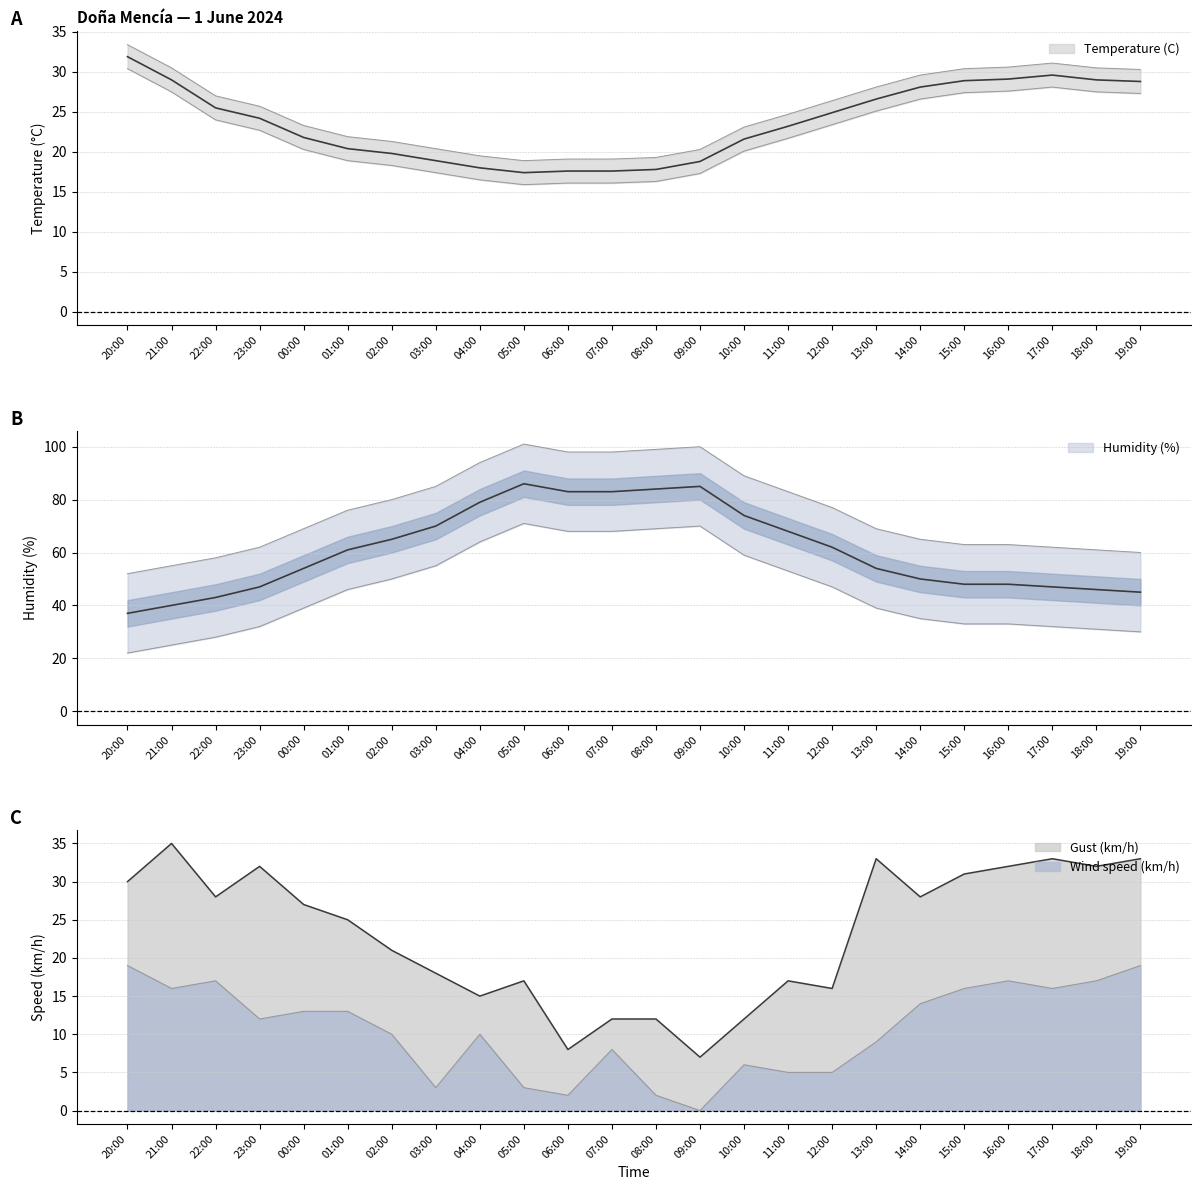

Reading left to right, list all the values displayed in this chart.

Temperature (C): 20:00=31.9	21:00=29.0	22:00=25.5	23:00=24.2	00:00=21.8	01:00=20.4	02:00=19.8	03:00=18.9	04:00=18.0	05:00=17.4	06:00=17.6	07:00=17.6	08:00=17.8	09:00=18.8	10:00=21.6	11:00=23.2	12:00=24.9	13:00=26.6	14:00=28.1	15:00=28.9	16:00=29.1	17:00=29.6	18:00=29.0	19:00=28.8
Humidity (%): 20:00=37.0	21:00=40.0	22:00=43.0	23:00=47.0	00:00=54.0	01:00=61.0	02:00=65.0	03:00=70.0	04:00=79.0	05:00=86.0	06:00=83.0	07:00=83.0	08:00=84.0	09:00=85.0	10:00=74.0	11:00=68.0	12:00=62.0	13:00=54.0	14:00=50.0	15:00=48.0	16:00=48.0	17:00=47.0	18:00=46.0	19:00=45.0
Wind speed (km/h): 20:00=19.0	21:00=16.0	22:00=17.0	23:00=12.0	00:00=13.0	01:00=13.0	02:00=10.0	03:00=3.0	04:00=10.0	05:00=3.0	06:00=2.0	07:00=8.0	08:00=2.0	09:00=0.0	10:00=6.0	11:00=5.0	12:00=5.0	13:00=9.0	14:00=14.0	15:00=16.0	16:00=17.0	17:00=16.0	18:00=17.0	19:00=19.0
Gust (km/h): 20:00=30.0	21:00=35.0	22:00=28.0	23:00=32.0	00:00=27.0	01:00=25.0	02:00=21.0	03:00=18.0	04:00=15.0	05:00=17.0	06:00=8.0	07:00=12.0	08:00=12.0	09:00=7.0	10:00=12.0	11:00=17.0	12:00=16.0	13:00=33.0	14:00=28.0	15:00=31.0	16:00=32.0	17:00=33.0	18:00=32.0	19:00=33.0